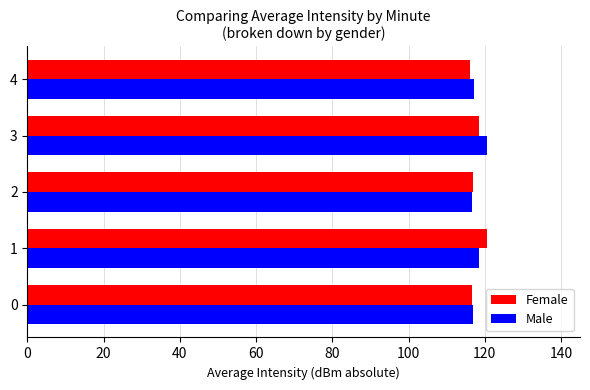

Count the Male values in the range 116 to 118.

3